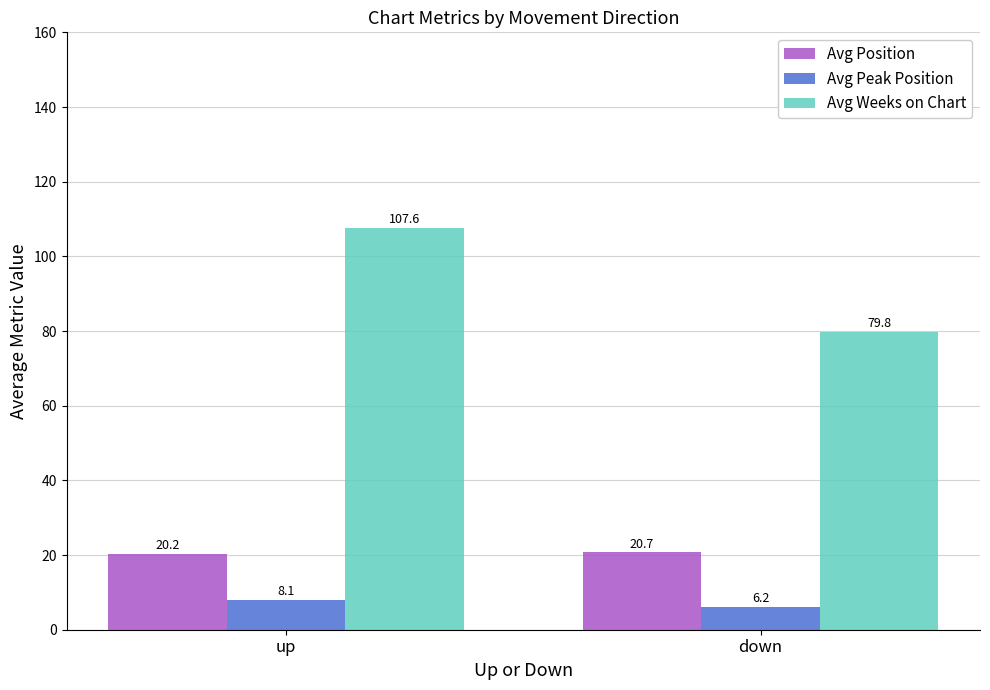

Rank the series at down from lowest to highest value.

Avg Peak Position, Avg Position, Avg Weeks on Chart